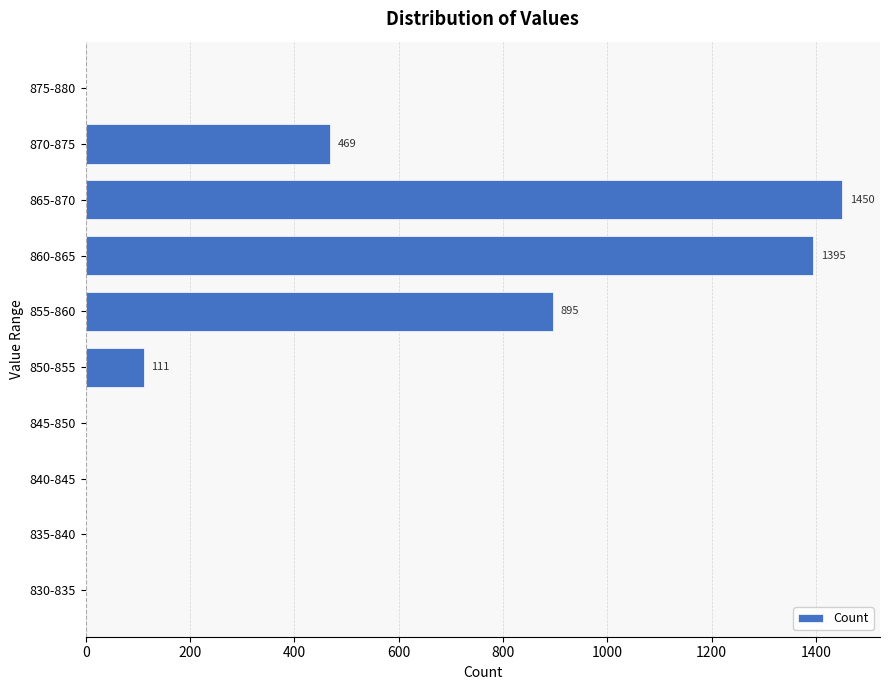

What is the sum of all values?

4320